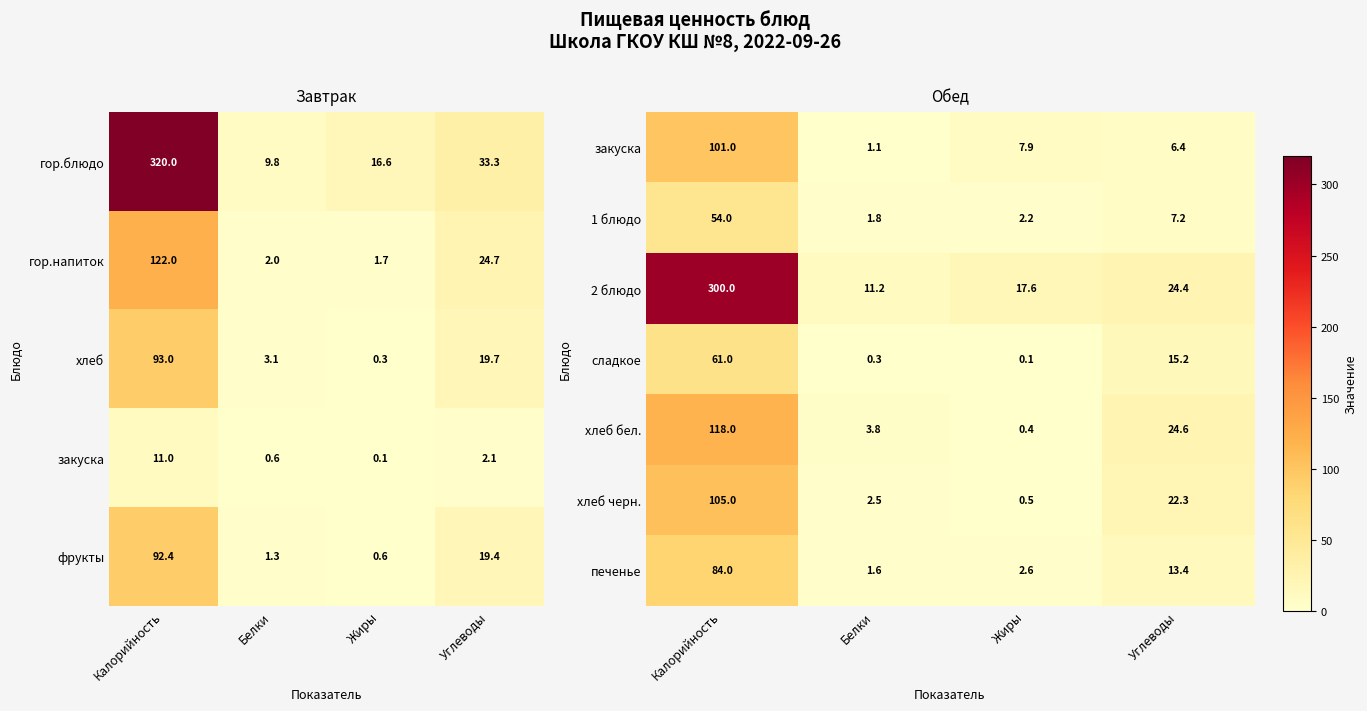

List the labels in order of 1 блюдо value, smallest first.

Белки, Жиры, Углеводы, Калорийность